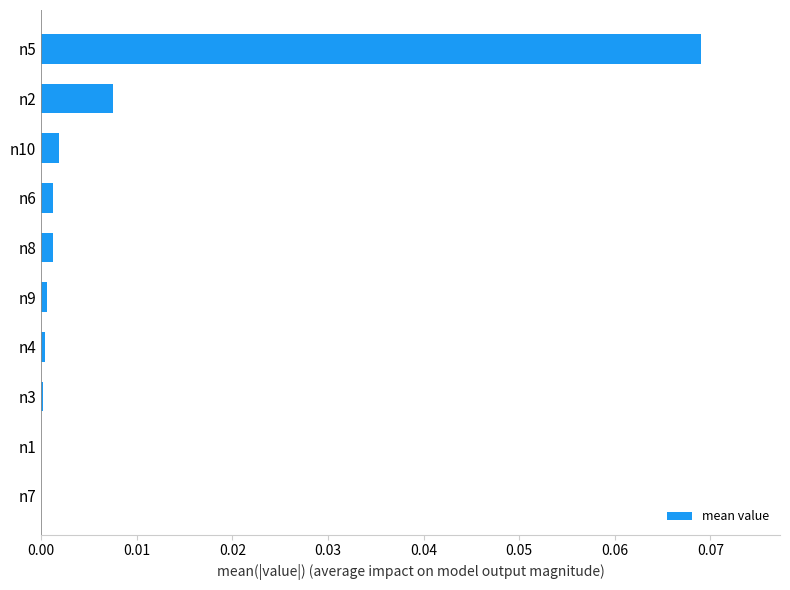

Which category has the highest value across all series?

n5